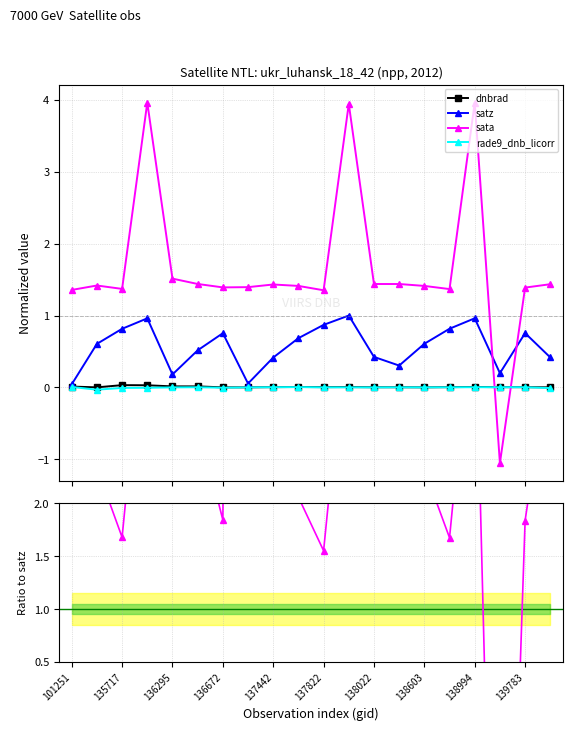

What is the minimum value for rade9_dnb_licorr?

-0.1